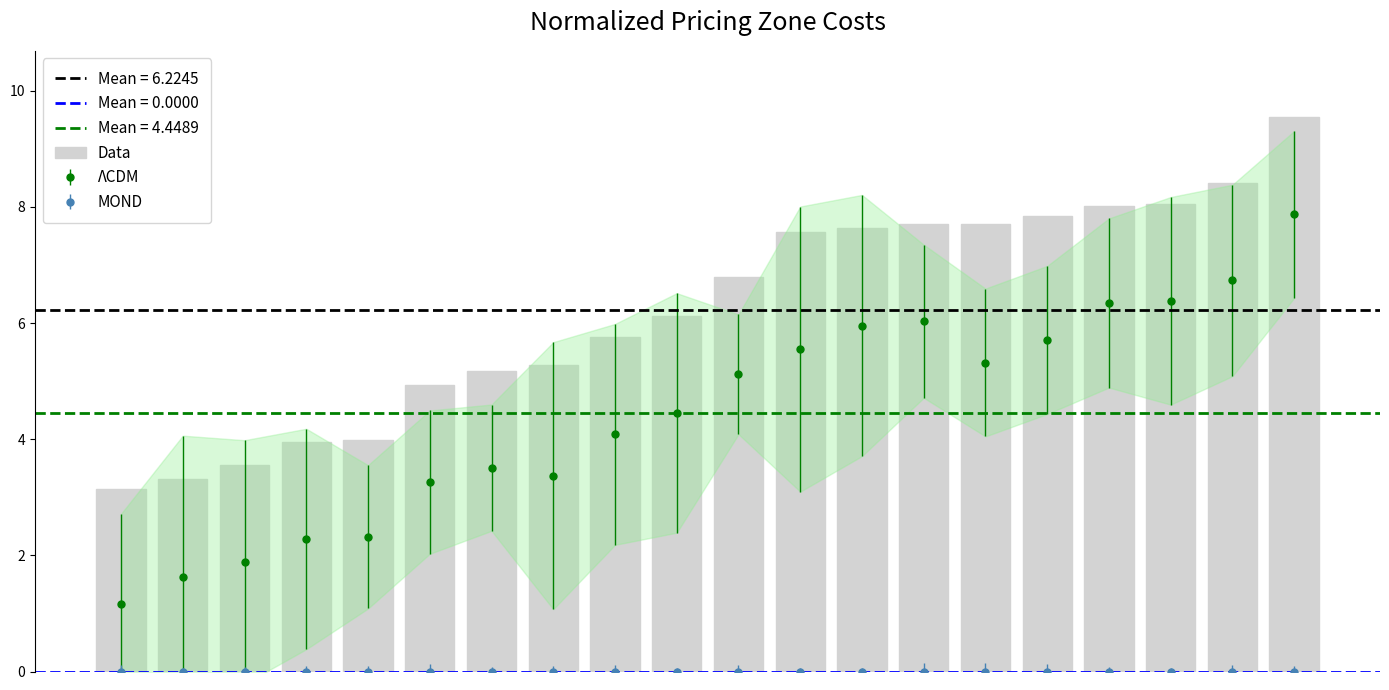

List the labels in order of value, smallest first.

0, 1, 2, 3, 4, 5, 6, 7, 8, 9, 10, 11, 12, 13, 14, 15, 16, 17, 18, 19